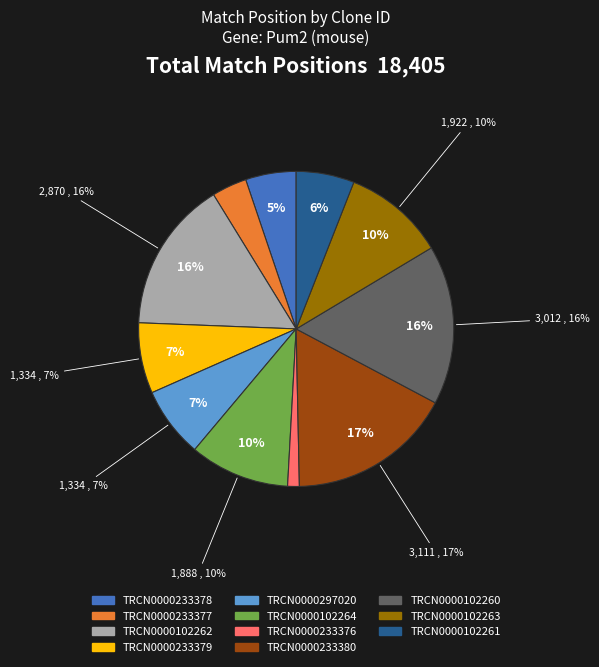

What percentage do TRCN0000102261 and TRCN0000102260 together represent?

22.3%